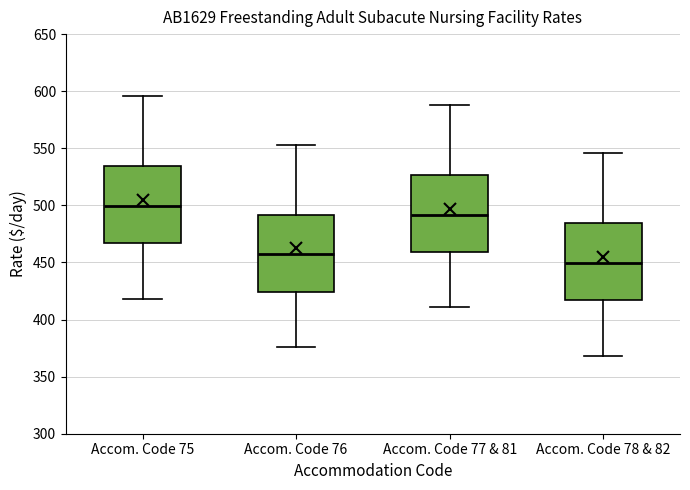

Where is the lower edge of the box for Accom. Code 78 & 82 on the y-axis? The values are not printed on the chart, so give them approximately, as read against the axis.

415